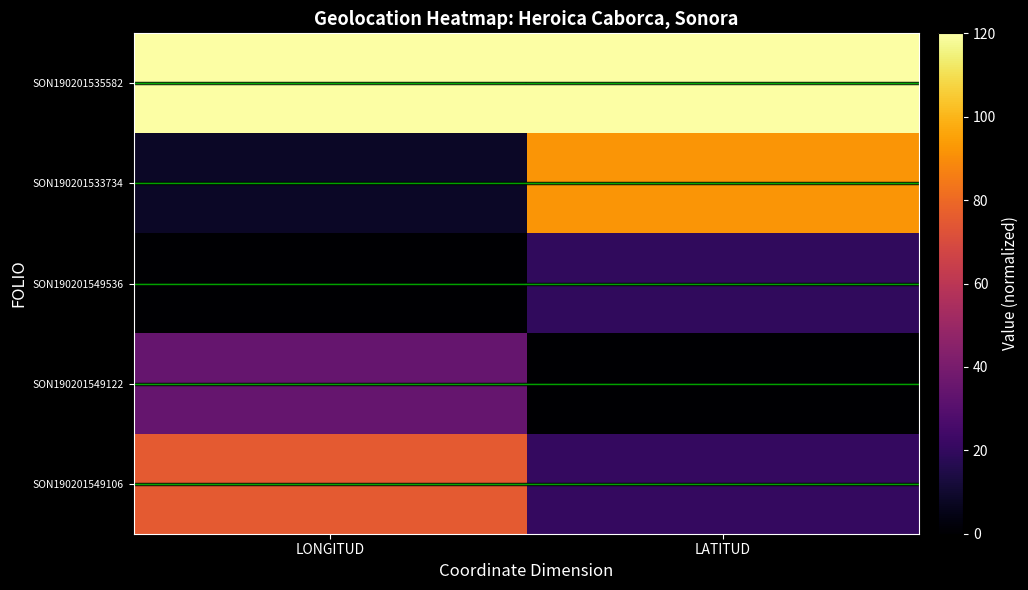

Reading left to right, extract all data points from this chart.

SON190201535582: LONGITUD=120.0	LATITUD=120.0
SON190201533734: LONGITUD=8.0	LATITUD=92.1
SON190201549536: LONGITUD=0.0	LATITUD=19.4
SON190201549122: LONGITUD=34.6	LATITUD=0.0
SON190201549106: LONGITUD=75.3	LATITUD=20.4